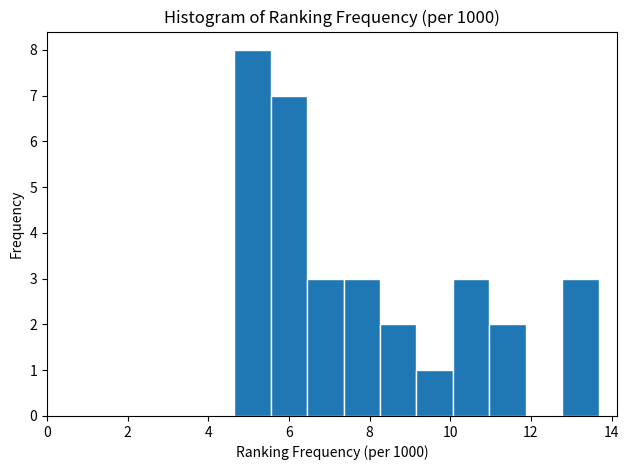

Reading left to right, list every bar in this chart as the range it spans on the x-axis followed by its height. Neither the bar edges nor the heights are printed on the chart, so give them approximately, as read against the axes.

4.6 to 5.6: 8
5.6 to 6.4: 7
6.4 to 7.4: 3
7.4 to 8.2: 3
8.2 to 9.2: 2
9.2 to 10.0: 1
10.0 to 11.0: 3
11.0 to 11.8: 2
11.8 to 12.8: 0
12.8 to 13.6: 3